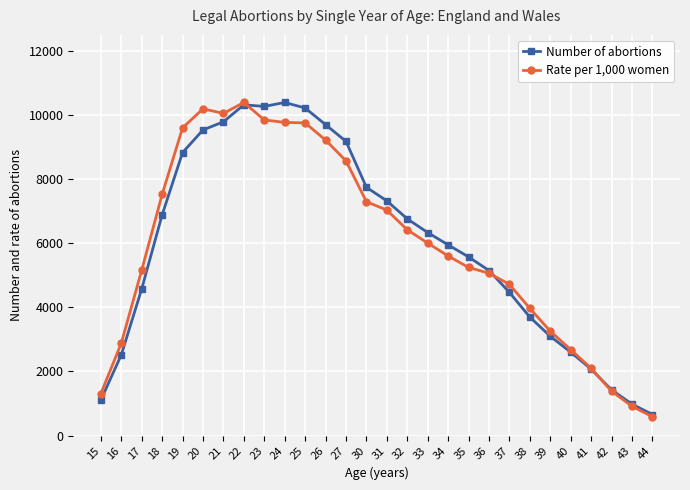

What is the difference between the maximum and minimum values in the Number of abortions series?

9736.0